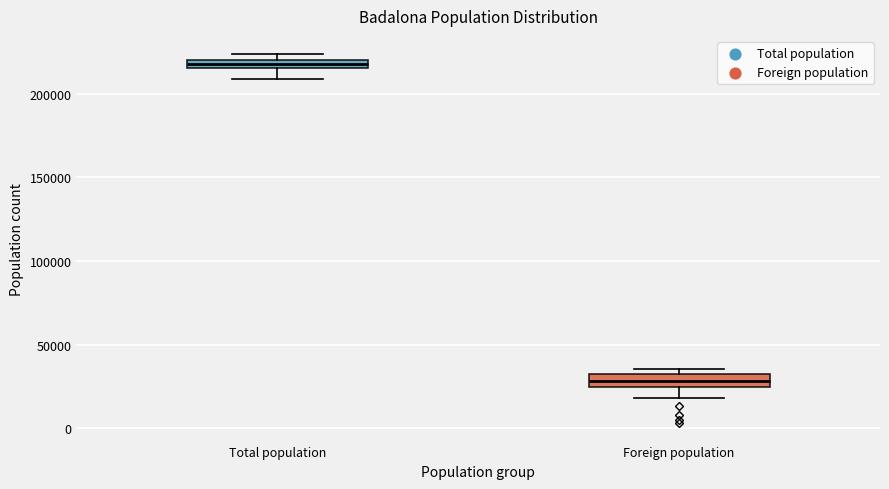

Which box's median line is the lowest?

Foreign population